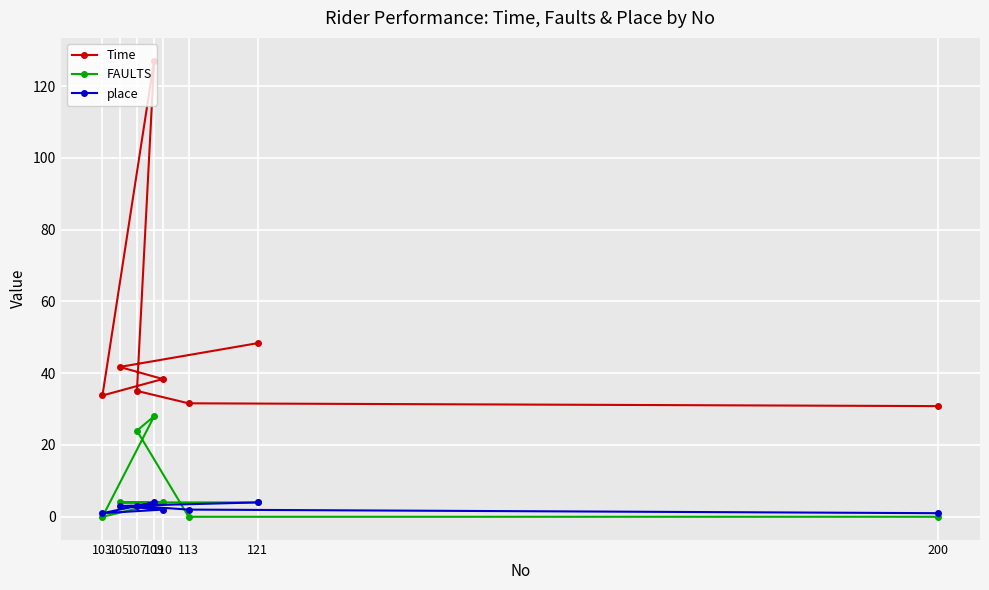

Reading left to right, transcribe all the data shown in this chart.

Time: 103=33.8	105=41.7	107=35.1	109=127.1	110=38.4	113=31.6	121=48.4	200=30.8
FAULTS: 103=0.0	105=4.0	107=24.0	109=28.0	110=4.0	113=0.0	121=4.0	200=0.0
place: 103=1.0	105=3.0	107=3.0	109=4.0	110=2.0	113=2.0	121=4.0	200=1.0